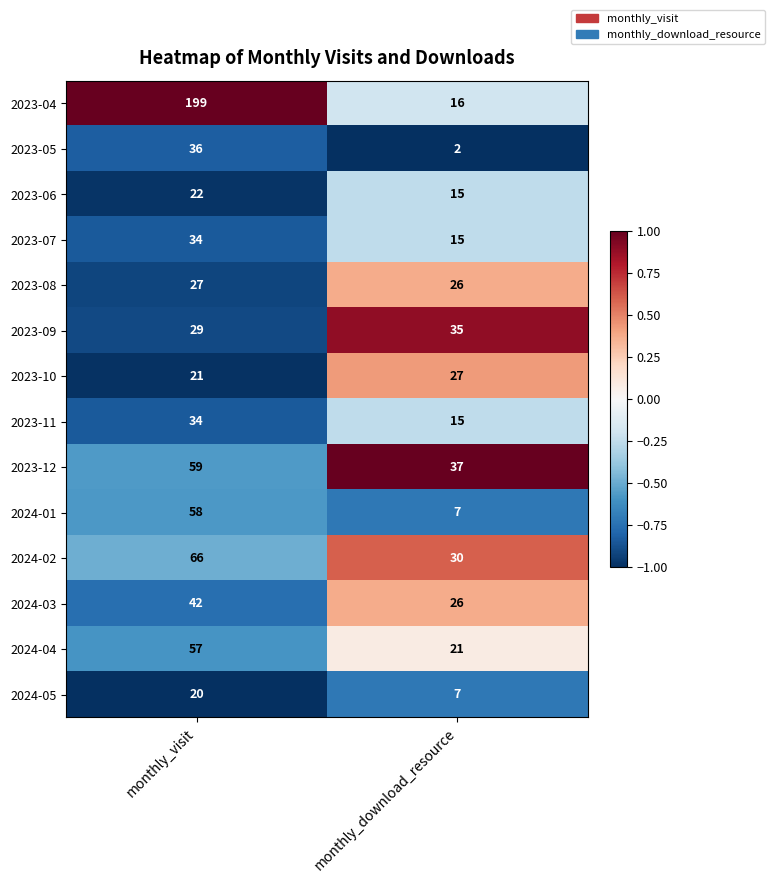

Which label corresponds to the largest value in the chart?

monthly_visit